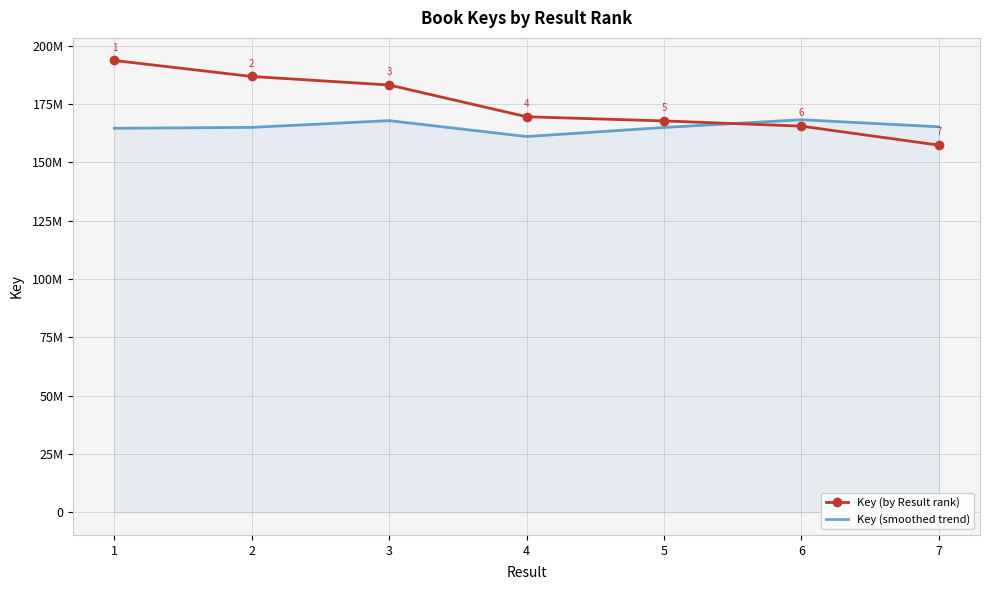

Rank the series at 1 from highest to lowest value.

Key (by Result rank), Key (smoothed trend)